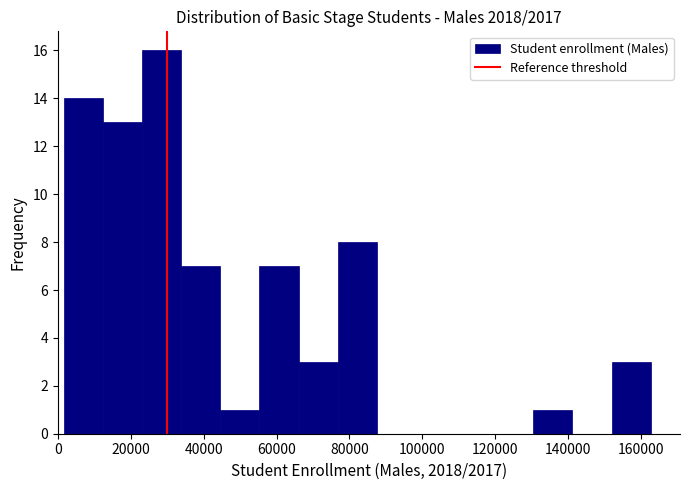

Reading left to right, transcribe this chart: for each bar, give the range it covers on the x-axis and its height. Neither the bar edges nor the heights are printed on the chart, so give them approximately, as read against the axes.

2000 to 12000: 14
12000 to 24000: 13
24000 to 34000: 16
34000 to 44000: 7
44000 to 56000: 1
56000 to 66000: 7
66000 to 76000: 3
76000 to 88000: 8
88000 to 98000: 0
98000 to 108000: 0
108000 to 120000: 0
120000 to 130000: 0
130000 to 142000: 1
142000 to 152000: 0
152000 to 162000: 3